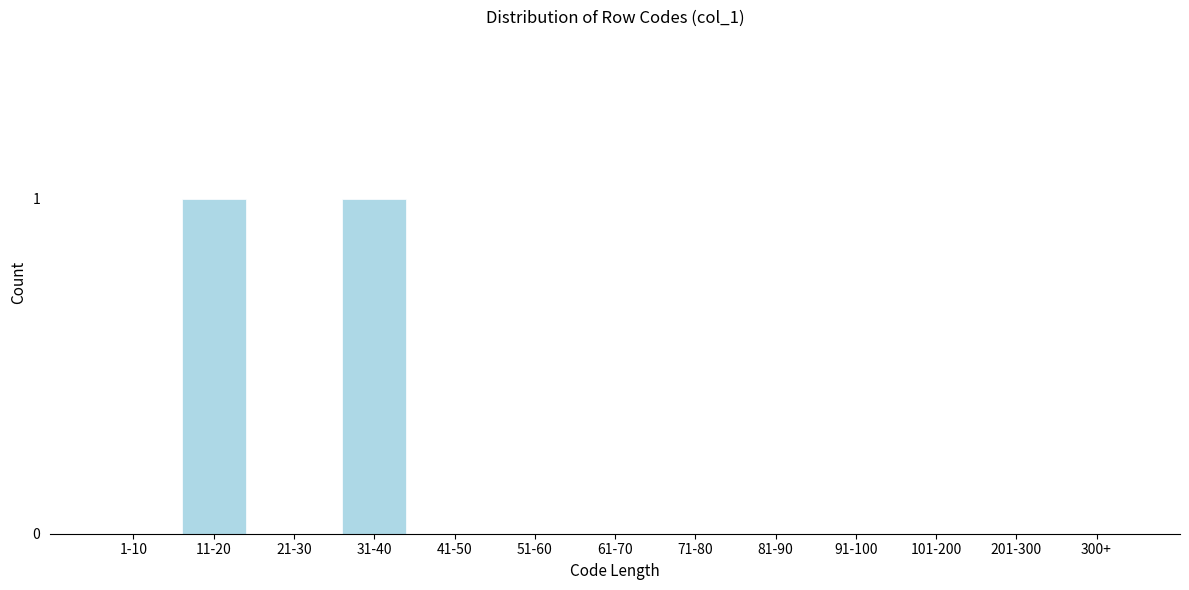

Reading left to right, list all the values displayed in this chart.

1-10=0	11-20=1	21-30=0	31-40=1	41-50=0	51-60=0	61-70=0	71-80=0	81-90=0	91-100=0	101-200=0	201-300=0	300+=0